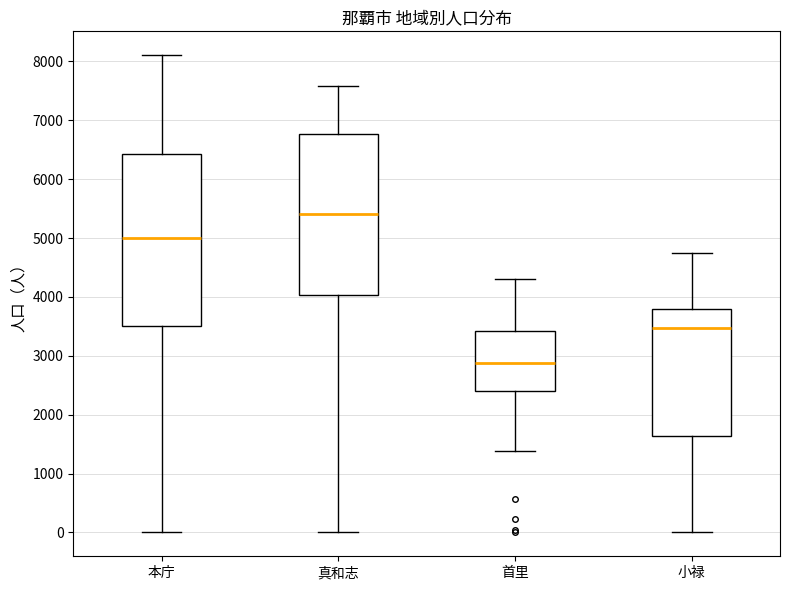

Which box has the lowest median line?

首里